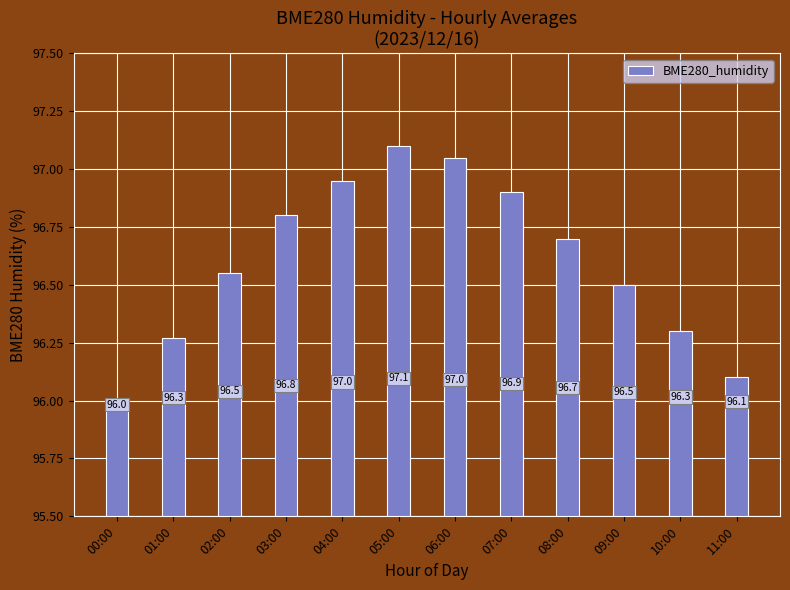

The chart shows a value of 158.5 at 02:00. True or false?

False